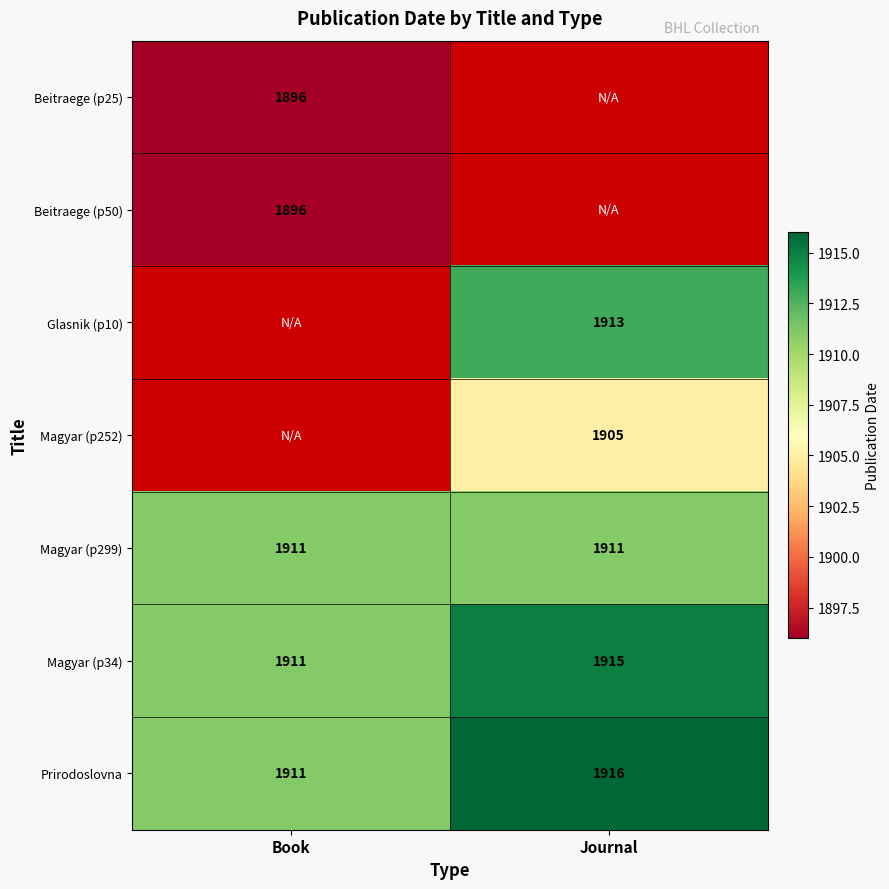

What is the sum of the Magyar (p299) values at Book and Journal?

3822